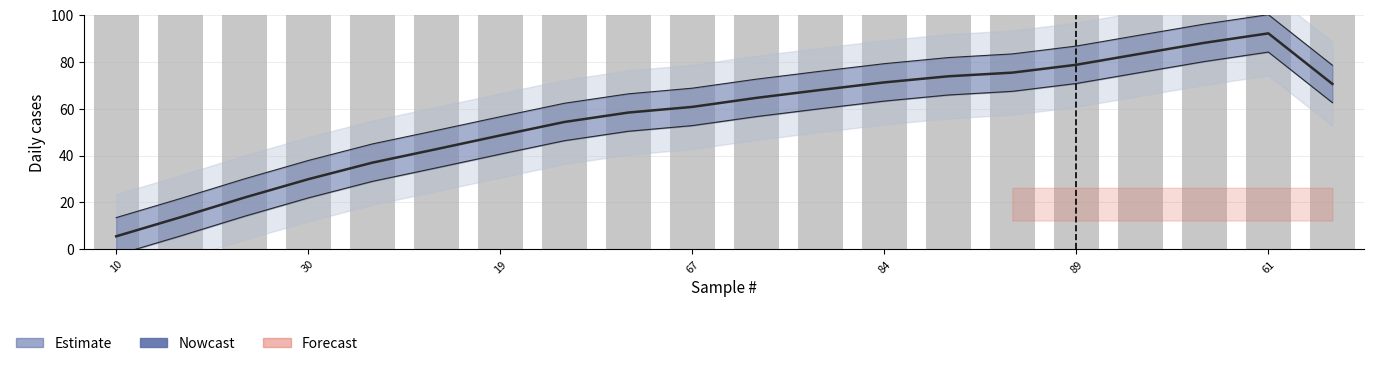

At which category does the chart reach its minimum across all series?

10